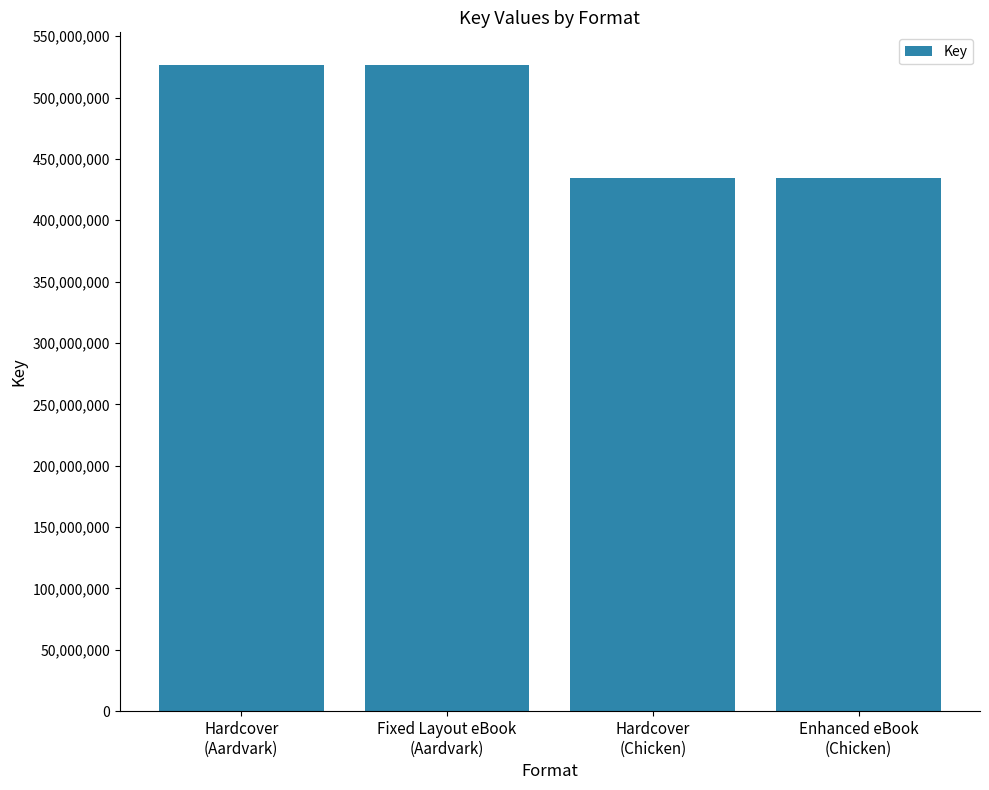

How many bars are there in total?

4